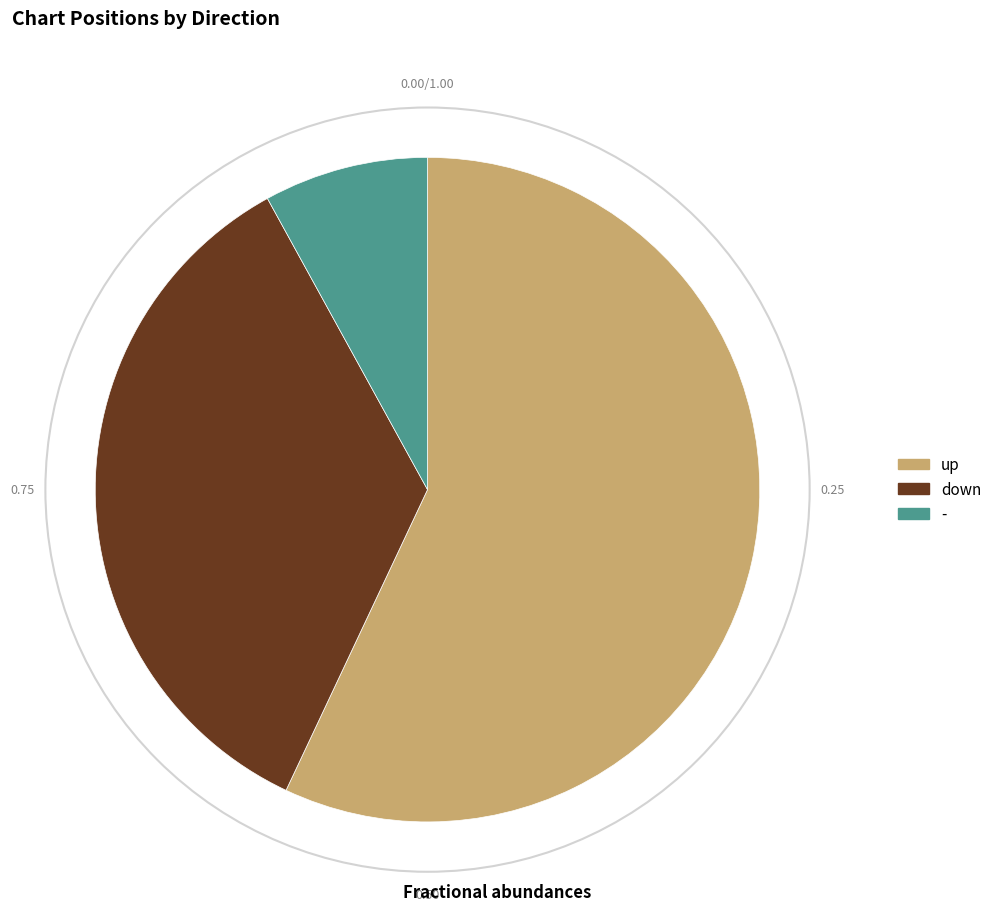

Does - account for over 50% of the chart?

No